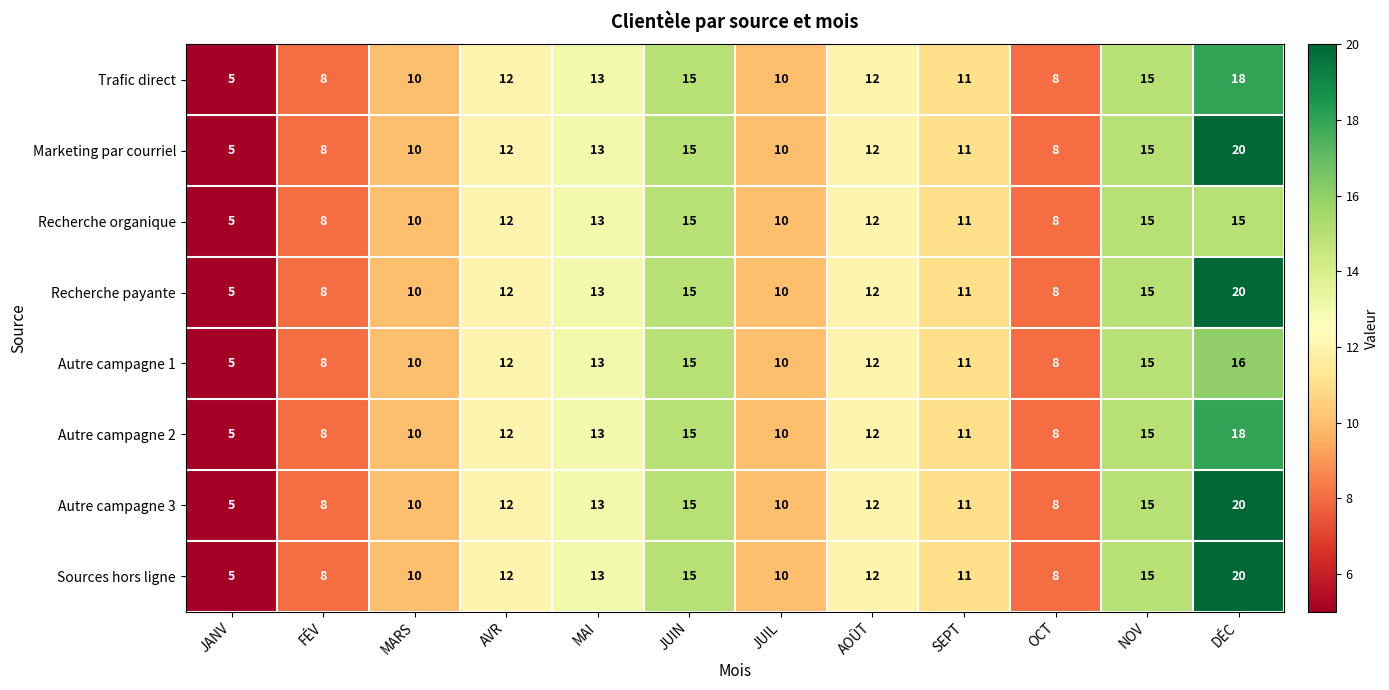

What is the difference between the maximum and minimum values in the Autre campagne 1 series?

11